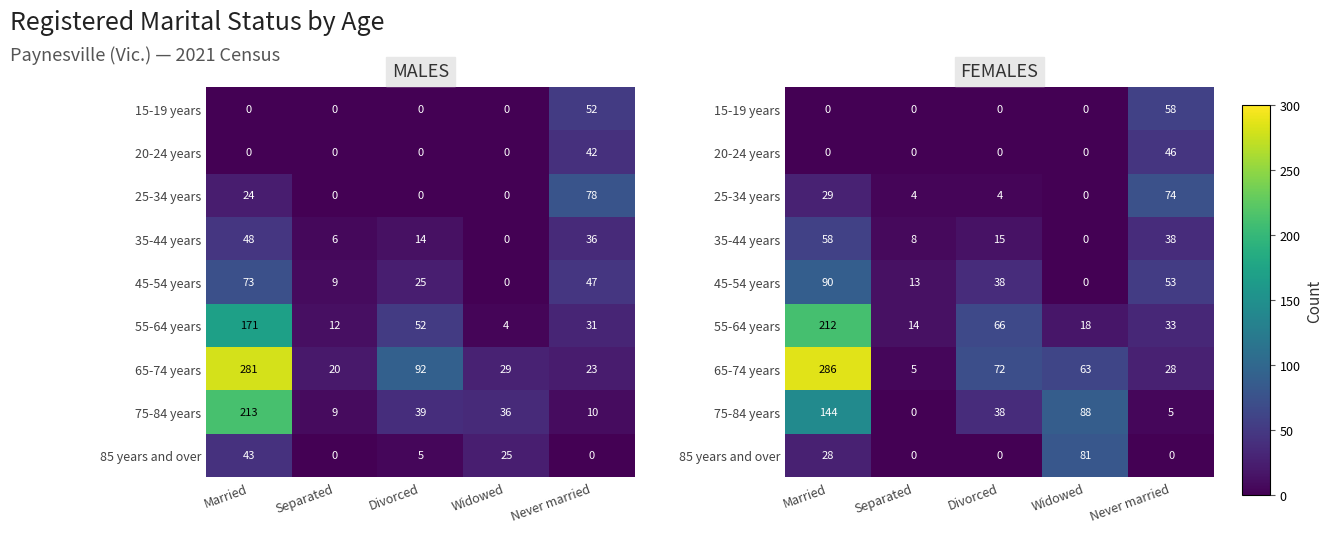

Which series has the widest spread of values?

65-74 years